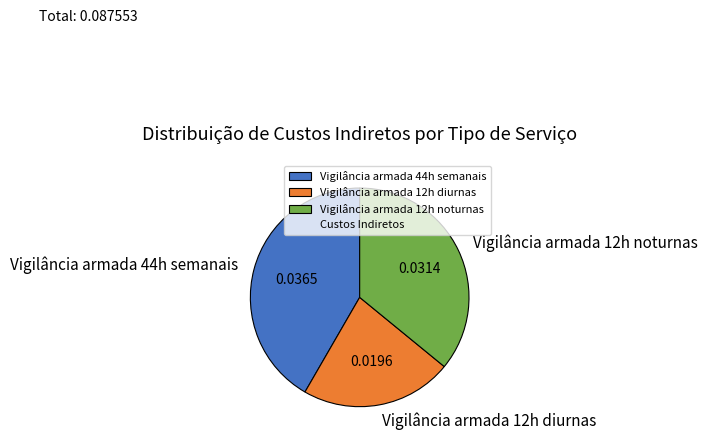

Is the sum of Vigilância armada 44h semanais and Vigilância armada 12h noturnas greater than half?

Yes